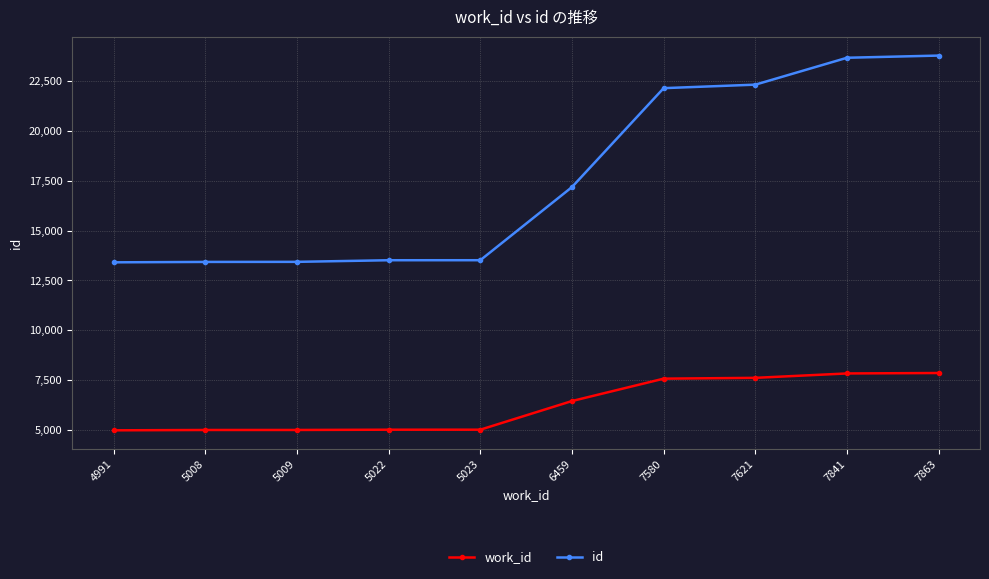

Where is id nearest to the value 18589?

6459